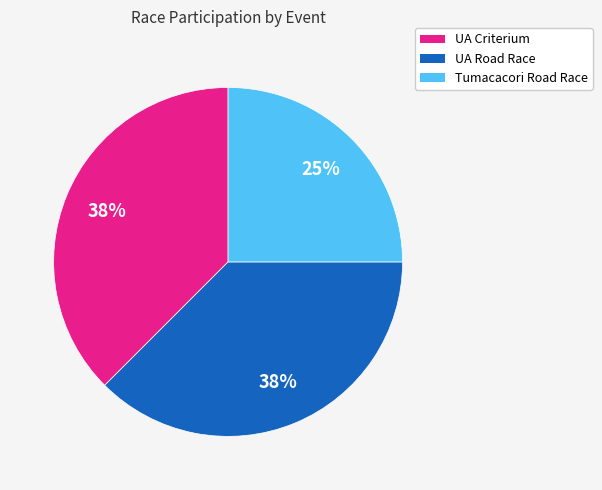

Which slice is the smallest?

Tumacacori Road Race